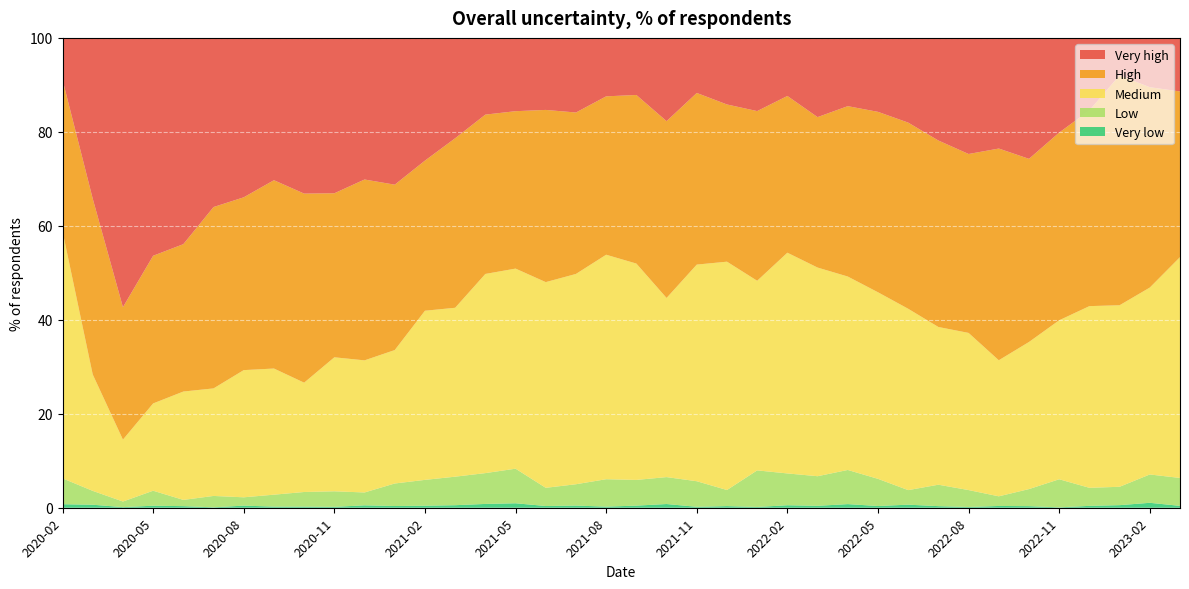

Reading left to right, what are all the values shown in this chart?

Very low: 0.8	0.6	0.1	0.4	0.3	0.1	0.5	0.2	0.2	0.2	0.5	0.4	0.4	0.5	0.8	0.9	0.4	0.5	0.2	0.5	0.8	0.2	0.3	0.2	0.5	0.4	0.8	0.4	0.7	0.3	0.2	0.4	0.3	0.1	0.4	0.6	1.1	0.4
Low: 5.5	3.0	1.2	3.2	1.3	2.4	1.8	2.5	3.1	3.3	2.7	4.8	5.5	6.1	6.6	7.4	3.9	4.5	5.8	5.5	5.7	5.4	3.4	7.8	6.8	6.3	7.3	5.8	3.1	4.6	3.6	2.0	3.6	6.0	3.8	3.9	6.0	5.9
Medium: 52.6	24.8	13.2	18.6	23.1	22.9	27.1	26.9	23.3	28.5	28.1	28.4	36.0	36.0	42.4	42.6	43.8	44.8	47.8	46.0	38.1	46.1	48.6	40.4	47.0	44.4	41.2	39.7	38.6	33.6	33.5	29.0	31.3	33.8	38.7	38.6	39.8	47.0
High: 32.3	37.4	28.2	31.4	31.4	38.6	36.8	40.1	40.2	34.9	38.5	35.2	31.9	36.1	33.9	33.5	36.6	34.4	33.7	35.9	37.6	36.5	33.5	36.1	33.4	32.0	36.3	38.4	39.6	39.7	38.1	45.1	39.0	40.0	41.7	48.9	42.6	35.3
Very high: 8.9	34.2	57.3	46.4	43.9	36.0	33.9	30.3	33.1	33.1	30.1	31.2	26.1	21.4	16.3	15.6	15.3	15.9	12.4	12.1	17.7	11.7	14.2	15.6	12.4	16.9	14.5	15.7	18.0	21.8	24.7	23.5	25.8	20.1	15.4	8.0	10.5	11.4